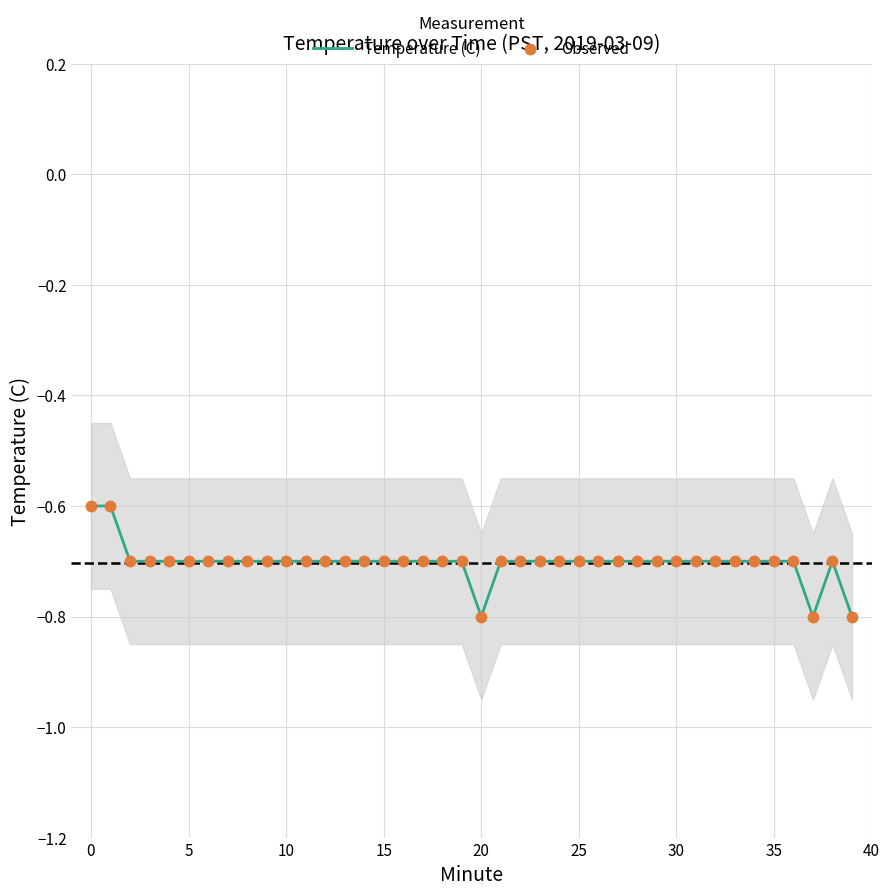

What is the minimum value for Temperature (C)?

-0.8